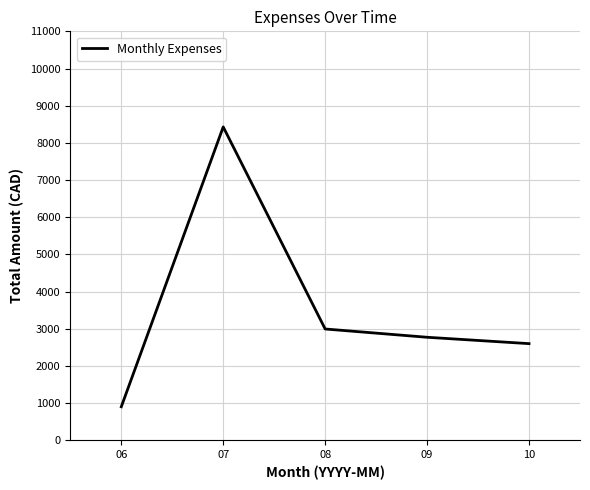

Approximately how many times larger is the value at 07 compared to 10?

3.2